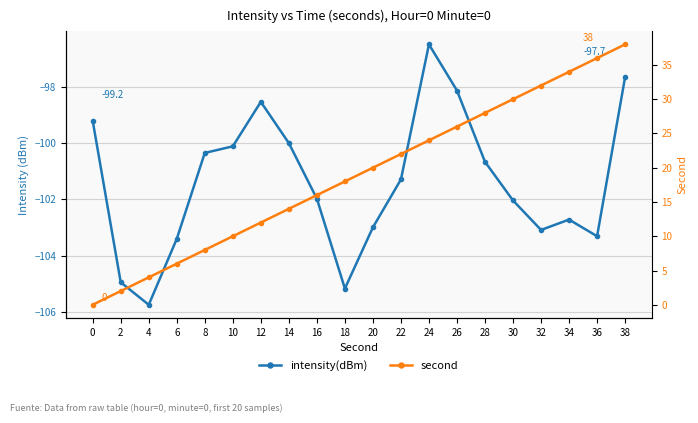

What is the highest value of the second series?

38.0